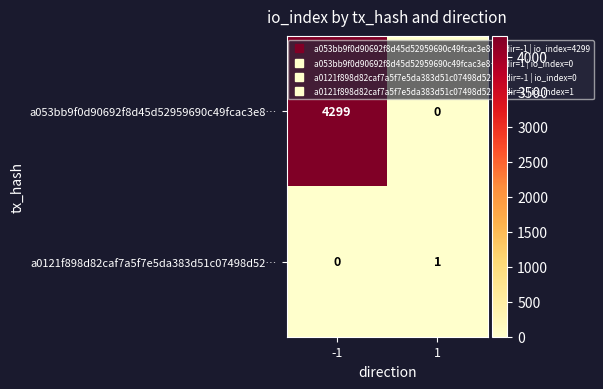

List the series in order of their peak value, highest first.

a053bb9f0d90692f8d45d52959690c49fcac3e8…, a0121f898d82caf7a5f7e5da383d51c07498d52…